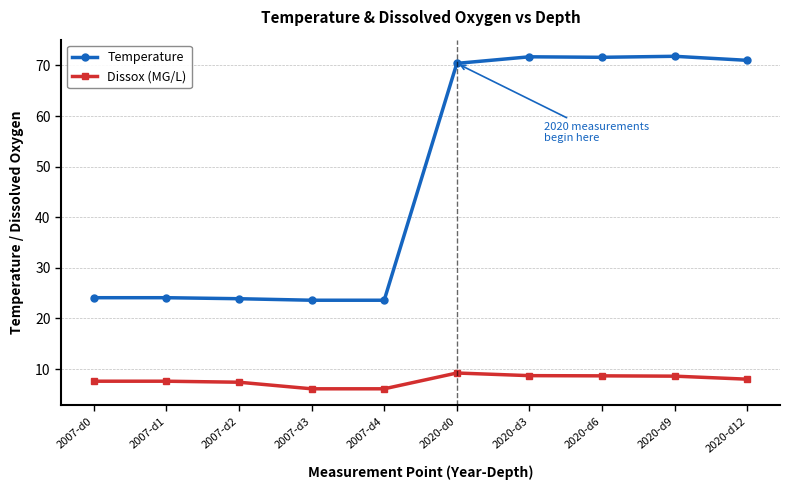

Which series has the largest range (max minus min)?

Temperature